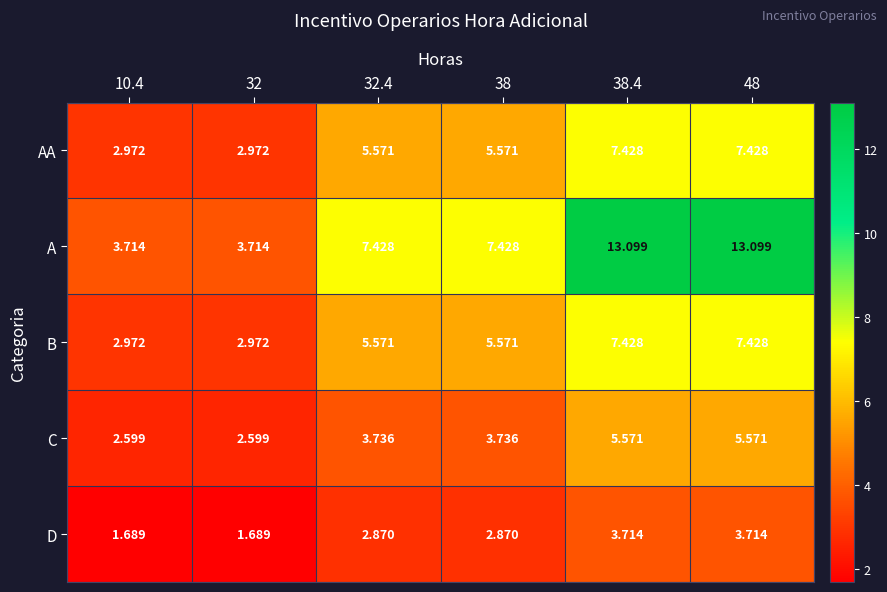

Which series has the largest range (max minus min)?

A